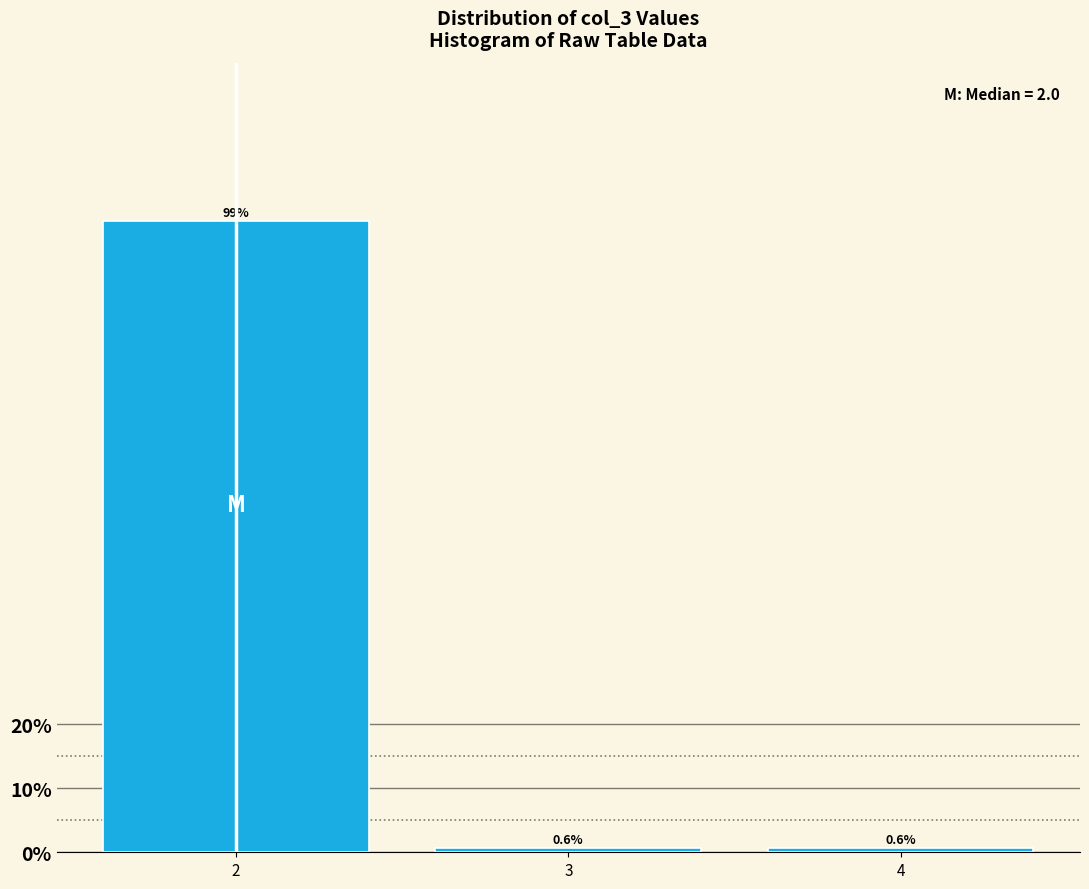

Reading left to right, extract all data points from this chart.

2=98.8	3=0.6	4=0.6